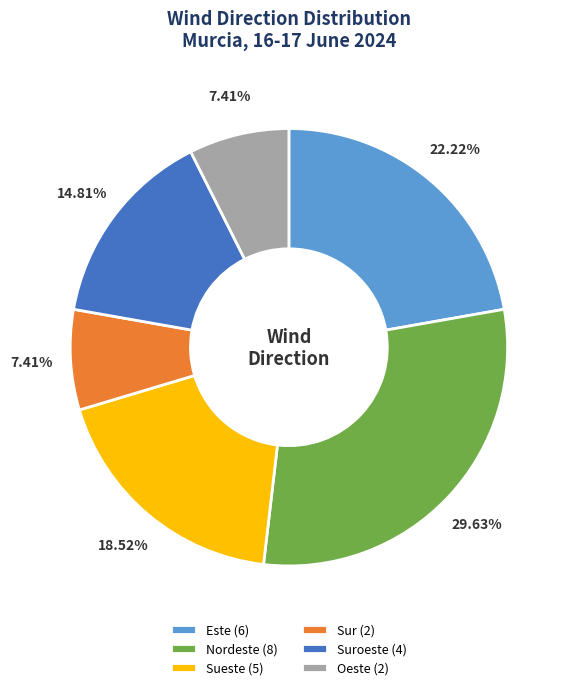

Combined, do Nordeste (8) and Oeste (2) account for over 50%?

No